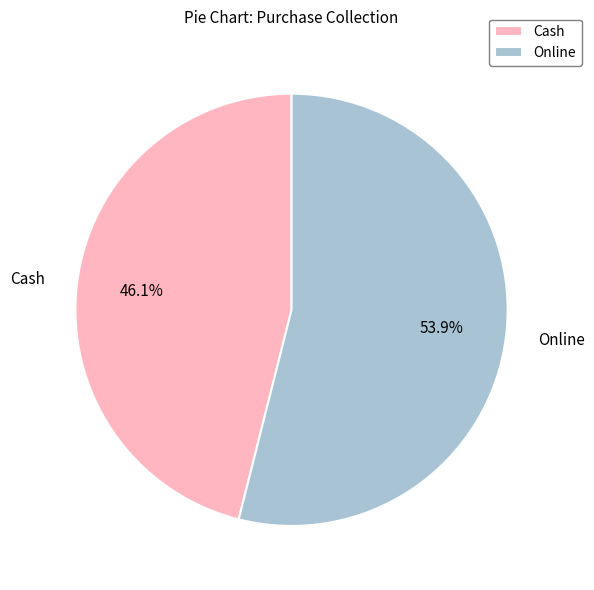

To the nearest percent, what is the average slice percentage?

50%